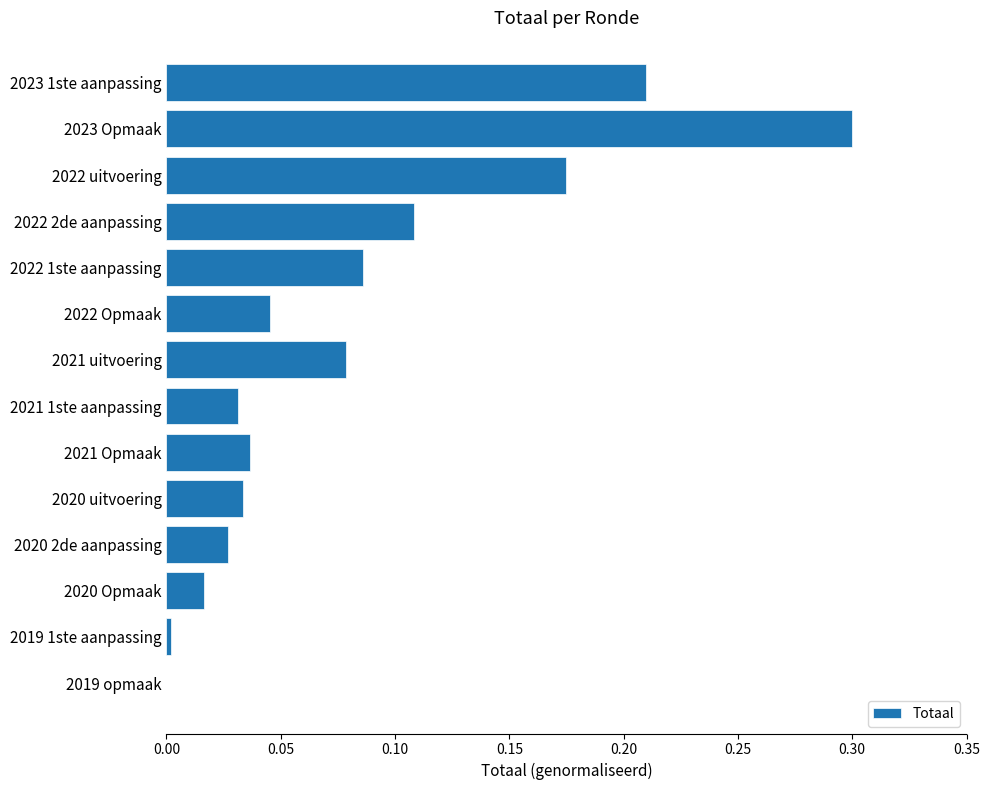

Which has a higher value, 2021 Opmaak or 2019 opmaak?

2021 Opmaak